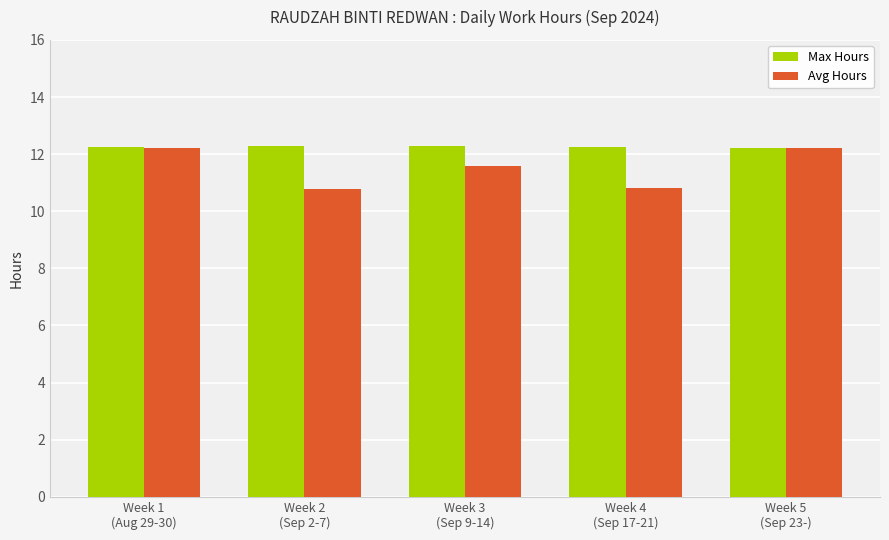

What is the label of the 2nd bar from the right?

Week 4
(Sep 17-21)